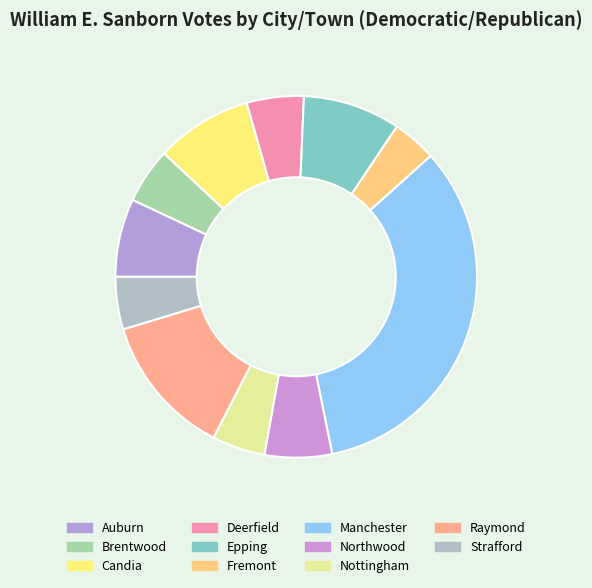

Count the number of slices in the pie.

11